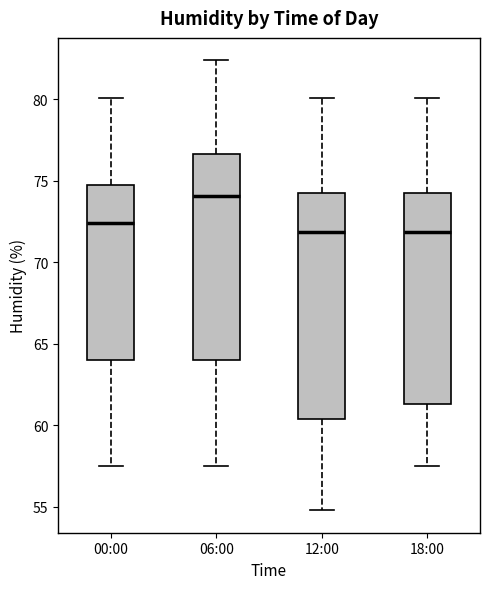

Reading left to right, transcribe this box plot: for each box, give where its median line is, the range the box spans, and where its two whiskers end, as read against the y-axis. The values are not printed on the chart, so give them approximately, as read against the axis.

00:00: median 72.5, box 64.0 to 75.0, whiskers 57.5 to 80.0
06:00: median 74.0, box 64.0 to 76.5, whiskers 57.5 to 82.5
12:00: median 72.0, box 60.5 to 74.5, whiskers 55.0 to 80.0
18:00: median 72.0, box 61.5 to 74.5, whiskers 57.5 to 80.0